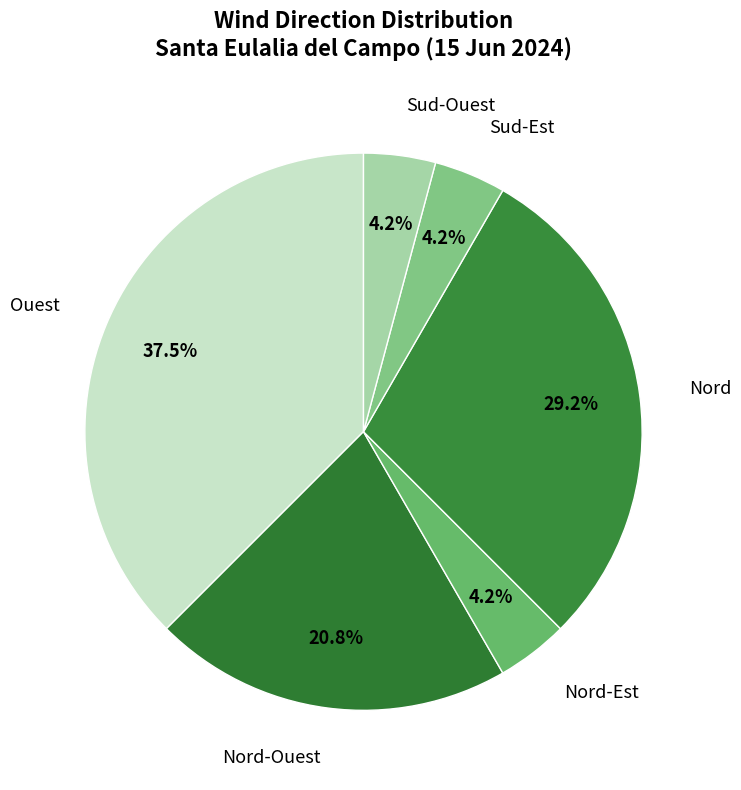

Which category has the biggest portion of the pie?

Ouest